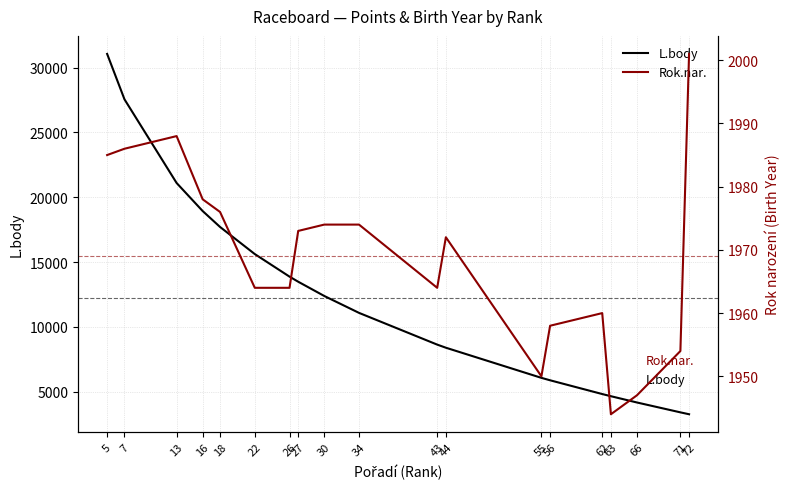

At which label does Rok.nar. first exceed 1972?

5